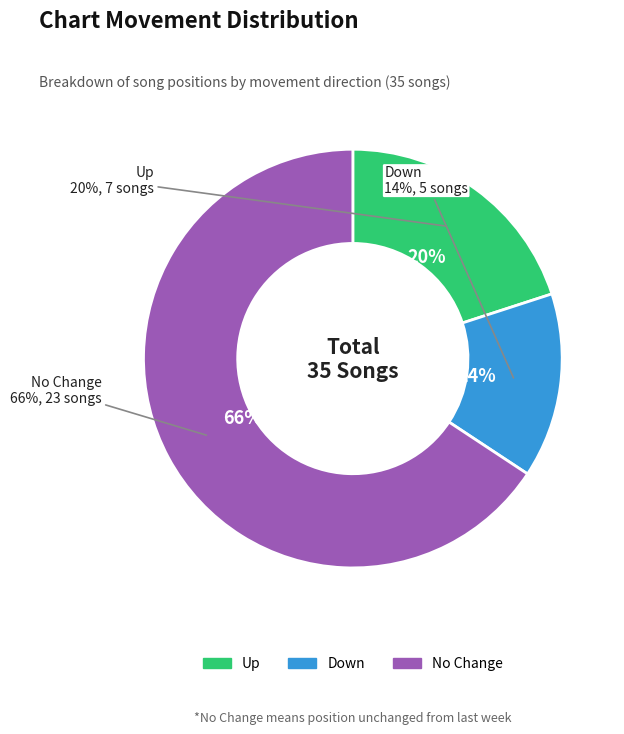

To the nearest percent, what is the difference between the largest and smallest slice percentages?

51%